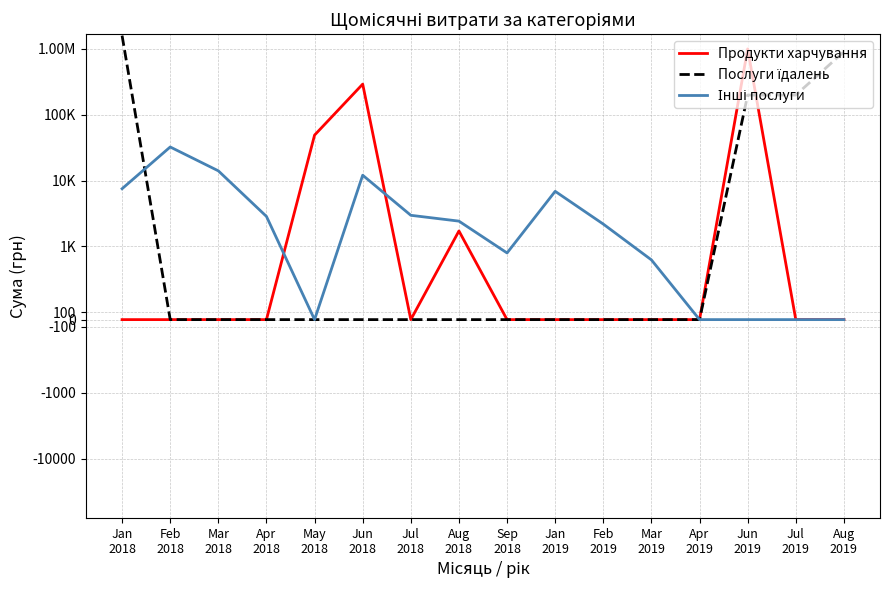

Is it true that Продукти харчування equals 0.0 at Sep
2018?

True